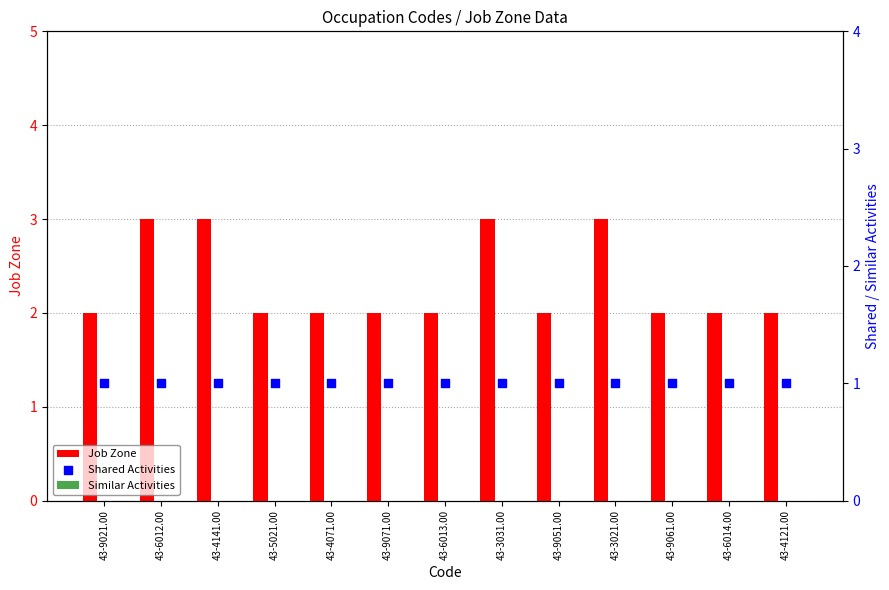

What is the total value across all series at 43-4121.00?

3